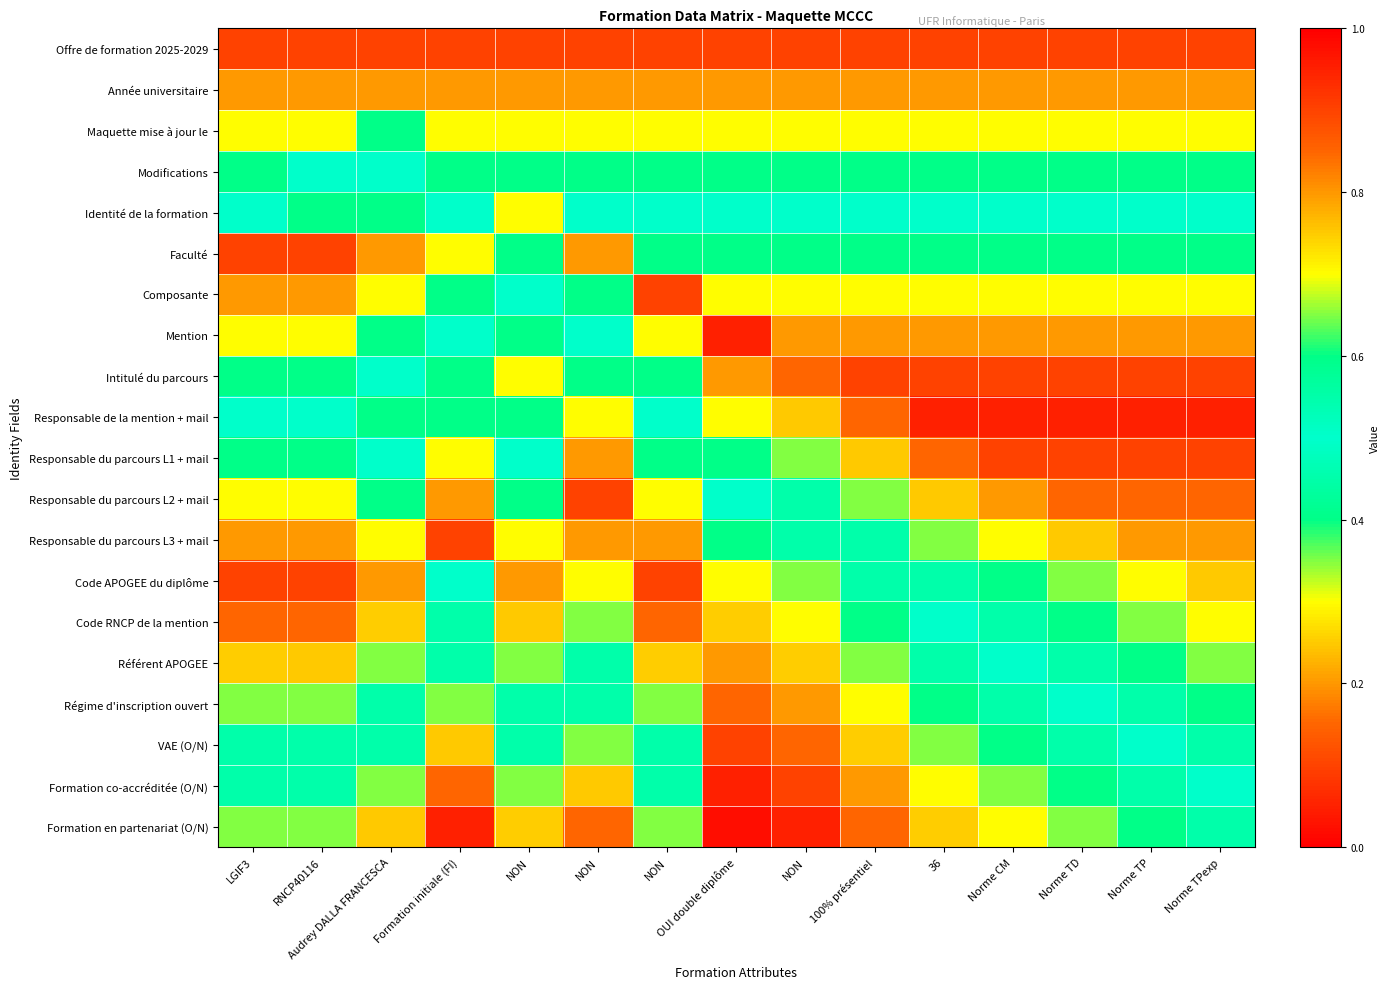

Reading right to left, what are all the values shown in this chart?

Offre de formation 2025-2029: Norme TPexp=0.1	Norme TP=0.1	Norme TD=0.1	Norme CM=0.1	36=0.1	100% présentiel=0.1	NON=0.1	OUI double diplôme=0.1	NON=0.1	NON=0.1	NON=0.1	Formation initiale (FI)=0.1	Audrey DALLA FRANCESCA=0.1	RNCP40116=0.1	LGIF3=0.9
Année universitaire: Norme TPexp=0.2	Norme TP=0.2	Norme TD=0.2	Norme CM=0.2	36=0.2	100% présentiel=0.2	NON=0.2	OUI double diplôme=0.2	NON=0.2	NON=0.2	NON=0.2	Formation initiale (FI)=0.2	Audrey DALLA FRANCESCA=0.2	RNCP40116=0.2	LGIF3=0.8
Maquette mise à jour le: Norme TPexp=0.3	Norme TP=0.3	Norme TD=0.3	Norme CM=0.3	36=0.3	100% présentiel=0.3	NON=0.3	OUI double diplôme=0.3	NON=0.3	NON=0.3	NON=0.3	Formation initiale (FI)=0.3	Audrey DALLA FRANCESCA=0.4	RNCP40116=0.3	LGIF3=0.7
Modifications: Norme TPexp=0.4	Norme TP=0.4	Norme TD=0.4	Norme CM=0.4	36=0.4	100% présentiel=0.4	NON=0.4	OUI double diplôme=0.4	NON=0.4	NON=0.4	NON=0.4	Formation initiale (FI)=0.6	Audrey DALLA FRANCESCA=0.5	RNCP40116=0.5	LGIF3=0.6
Identité de la formation: Norme TPexp=0.5	Norme TP=0.5	Norme TD=0.5	Norme CM=0.5	36=0.5	100% présentiel=0.5	NON=0.5	OUI double diplôme=0.5	NON=0.5	NON=0.5	NON=0.7	Formation initiale (FI)=0.5	Audrey DALLA FRANCESCA=0.6	RNCP40116=0.4	LGIF3=0.5
Faculté: Norme TPexp=0.6	Norme TP=0.6	Norme TD=0.6	Norme CM=0.6	36=0.6	100% présentiel=0.6	NON=0.6	OUI double diplôme=0.6	NON=0.6	NON=0.8	NON=0.4	Formation initiale (FI)=0.3	Audrey DALLA FRANCESCA=0.2	RNCP40116=0.1	LGIF3=0.9
Composante: Norme TPexp=0.7	Norme TP=0.7	Norme TD=0.7	Norme CM=0.7	36=0.7	100% présentiel=0.7	NON=0.7	OUI double diplôme=0.7	NON=0.9	NON=0.6	NON=0.5	Formation initiale (FI)=0.4	Audrey DALLA FRANCESCA=0.3	RNCP40116=0.2	LGIF3=0.8
Mention: Norme TPexp=0.8	Norme TP=0.8	Norme TD=0.8	Norme CM=0.8	36=0.8	100% présentiel=0.8	NON=0.8	OUI double diplôme=0.9	NON=0.7	NON=0.5	NON=0.6	Formation initiale (FI)=0.5	Audrey DALLA FRANCESCA=0.4	RNCP40116=0.3	LGIF3=0.7
Intitulé du parcours: Norme TPexp=0.9	Norme TP=0.9	Norme TD=0.9	Norme CM=0.9	36=0.9	100% présentiel=0.9	NON=0.8	OUI double diplôme=0.8	NON=0.6	NON=0.4	NON=0.3	Formation initiale (FI)=0.6	Audrey DALLA FRANCESCA=0.5	RNCP40116=0.4	LGIF3=0.6
Responsable de la mention + mail: Norme TPexp=0.9	Norme TP=0.9	Norme TD=0.9	Norme CM=0.9	36=0.9	100% présentiel=0.8	NON=0.8	OUI double diplôme=0.7	NON=0.5	NON=0.3	NON=0.4	Formation initiale (FI)=0.4	Audrey DALLA FRANCESCA=0.6	RNCP40116=0.5	LGIF3=0.5
Responsable du parcours L1 + mail: Norme TPexp=0.9	Norme TP=0.9	Norme TD=0.9	Norme CM=0.9	36=0.8	100% présentiel=0.8	NON=0.7	OUI double diplôme=0.6	NON=0.4	NON=0.2	NON=0.5	Formation initiale (FI)=0.3	Audrey DALLA FRANCESCA=0.5	RNCP40116=0.6	LGIF3=0.4
Responsable du parcours L2 + mail: Norme TPexp=0.8	Norme TP=0.8	Norme TD=0.8	Norme CM=0.8	36=0.8	100% présentiel=0.7	NON=0.6	OUI double diplôme=0.5	NON=0.3	NON=0.1	NON=0.6	Formation initiale (FI)=0.2	Audrey DALLA FRANCESCA=0.4	RNCP40116=0.7	LGIF3=0.3
Responsable du parcours L3 + mail: Norme TPexp=0.8	Norme TP=0.8	Norme TD=0.8	Norme CM=0.7	36=0.7	100% présentiel=0.6	NON=0.5	OUI double diplôme=0.4	NON=0.2	NON=0.2	NON=0.7	Formation initiale (FI)=0.1	Audrey DALLA FRANCESCA=0.3	RNCP40116=0.8	LGIF3=0.2
Code APOGEE du diplôme: Norme TPexp=0.8	Norme TP=0.7	Norme TD=0.7	Norme CM=0.6	36=0.6	100% présentiel=0.5	NON=0.3	OUI double diplôme=0.3	NON=0.1	NON=0.3	NON=0.8	Formation initiale (FI)=0.5	Audrey DALLA FRANCESCA=0.2	RNCP40116=0.9	LGIF3=0.1
Code RNCP de la mention: Norme TPexp=0.7	Norme TP=0.7	Norme TD=0.6	Norme CM=0.6	36=0.5	100% présentiel=0.4	NON=0.3	OUI double diplôme=0.2	NON=0.1	NON=0.3	NON=0.8	Formation initiale (FI)=0.5	Audrey DALLA FRANCESCA=0.2	RNCP40116=0.8	LGIF3=0.1
Référent APOGEE: Norme TPexp=0.7	Norme TP=0.6	Norme TD=0.6	Norme CM=0.5	36=0.5	100% présentiel=0.3	NON=0.2	OUI double diplôme=0.2	NON=0.2	NON=0.5	NON=0.7	Formation initiale (FI)=0.6	Audrey DALLA FRANCESCA=0.3	RNCP40116=0.8	LGIF3=0.2
Régime d'inscription ouvert: Norme TPexp=0.6	Norme TP=0.6	Norme TD=0.5	Norme CM=0.5	36=0.4	100% présentiel=0.3	NON=0.2	OUI double diplôme=0.1	NON=0.3	NON=0.6	NON=0.6	Formation initiale (FI)=0.7	Audrey DALLA FRANCESCA=0.5	RNCP40116=0.7	LGIF3=0.3
VAE (O/N): Norme TPexp=0.6	Norme TP=0.5	Norme TD=0.5	Norme CM=0.4	36=0.3	100% présentiel=0.2	NON=0.1	OUI double diplôme=0.1	NON=0.5	NON=0.7	NON=0.5	Formation initiale (FI)=0.8	Audrey DALLA FRANCESCA=0.6	RNCP40116=0.6	LGIF3=0.5
Formation co-accréditée (O/N): Norme TPexp=0.5	Norme TP=0.5	Norme TD=0.4	Norme CM=0.3	36=0.3	100% présentiel=0.2	NON=0.1	OUI double diplôme=0.1	NON=0.6	NON=0.8	NON=0.3	Formation initiale (FI)=0.8	Audrey DALLA FRANCESCA=0.7	RNCP40116=0.5	LGIF3=0.6
Formation en partenariat (O/N): Norme TPexp=0.5	Norme TP=0.4	Norme TD=0.3	Norme CM=0.3	36=0.2	100% présentiel=0.1	NON=0.1	OUI double diplôme=0.0	NON=0.7	NON=0.8	NON=0.2	Formation initiale (FI)=0.9	Audrey DALLA FRANCESCA=0.8	RNCP40116=0.3	LGIF3=0.7